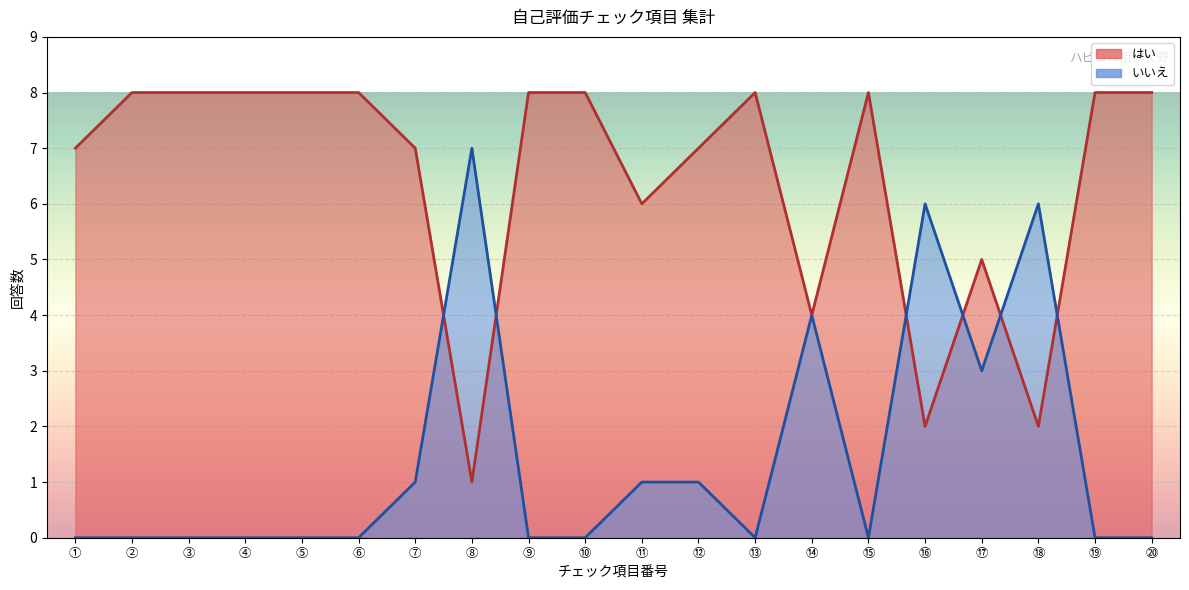

The いいえ series shows -5 at ⑲. True or false?

False